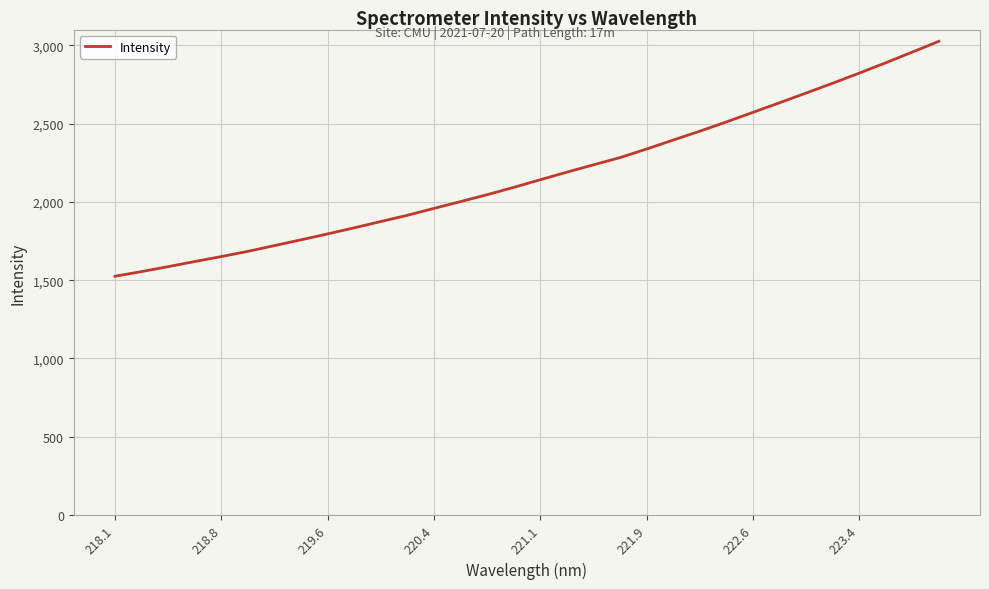

Does the chart display data point markers on the line(s)?

No